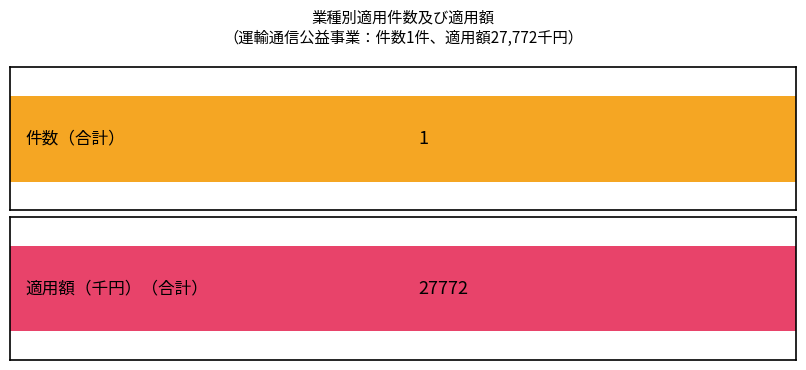

What is the greatest value displayed?

27772